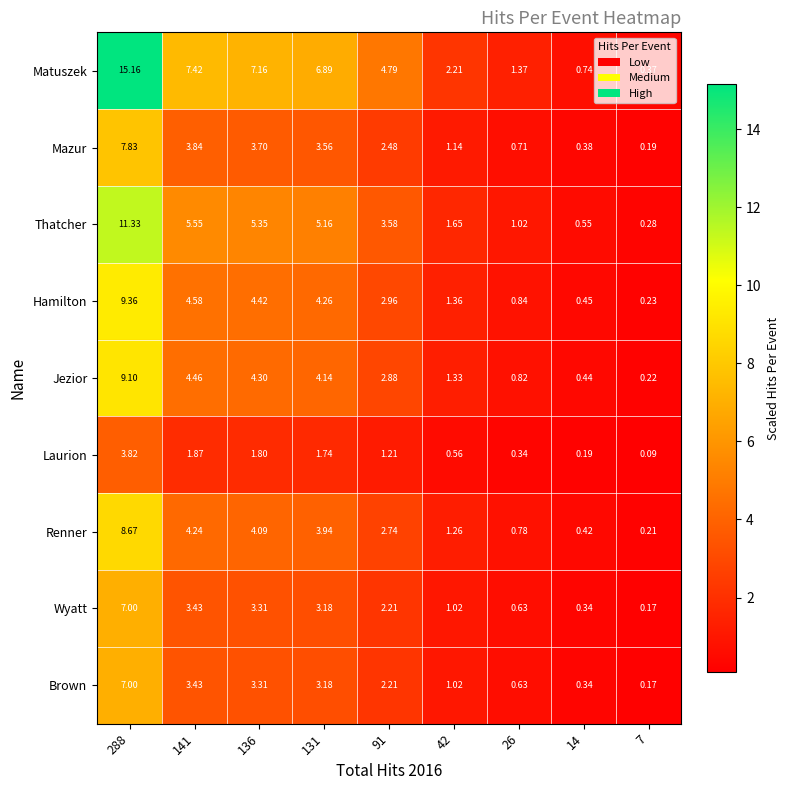

Which series has the widest spread of values?

Matuszek